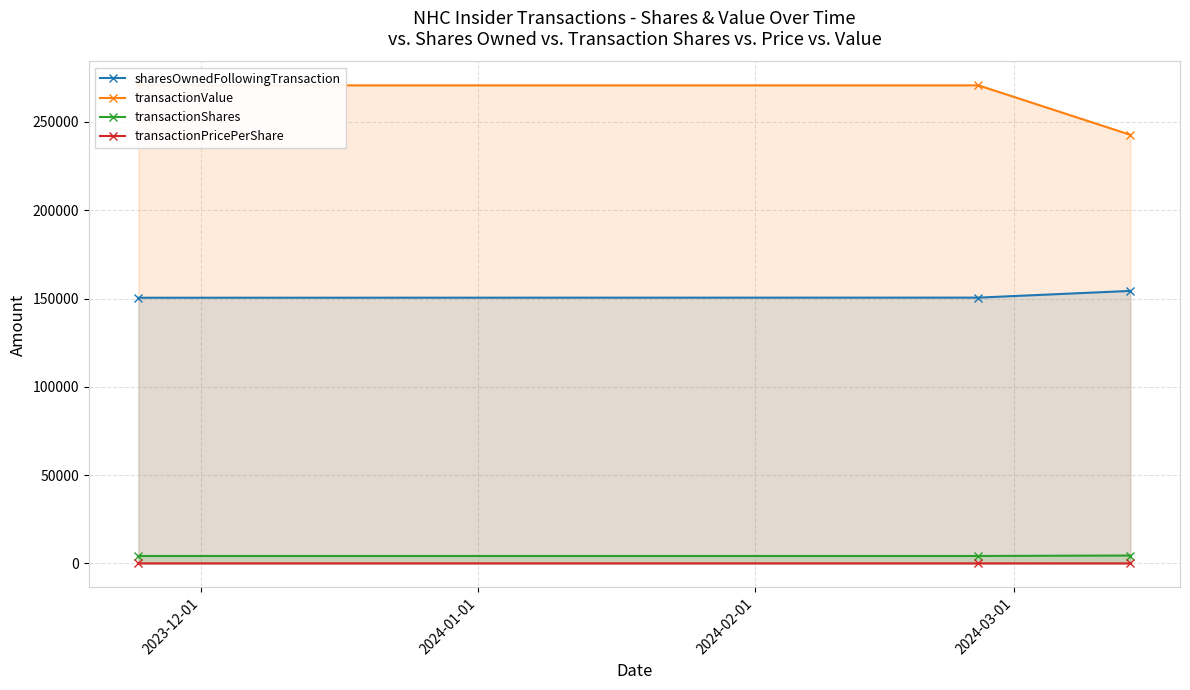

How many values in the transactionPricePerShare series are below 63?

1